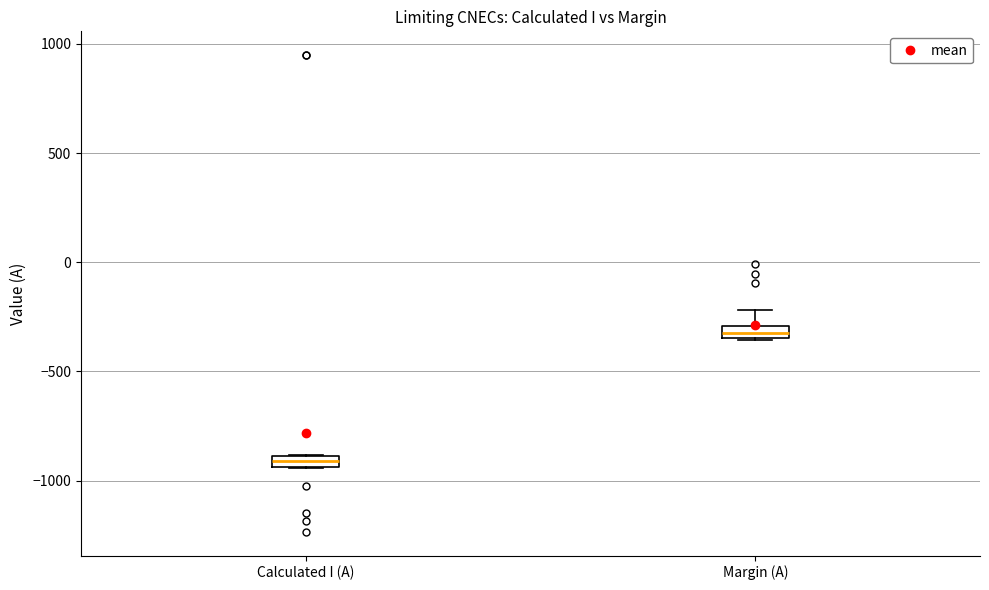

Where does the upper whisker of the box for Margin (A) end on the y-axis? The values are not printed on the chart, so give them approximately, as read against the axis.

-200